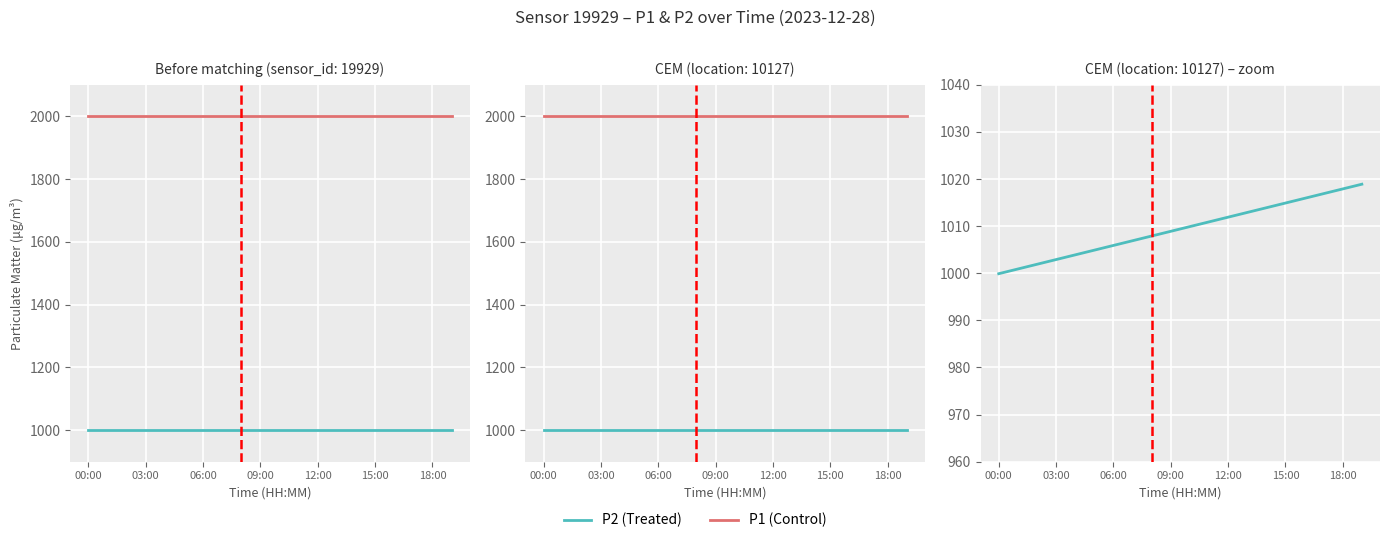

True or false: P2 (Treated) has more than 0 interior local peaks.

False